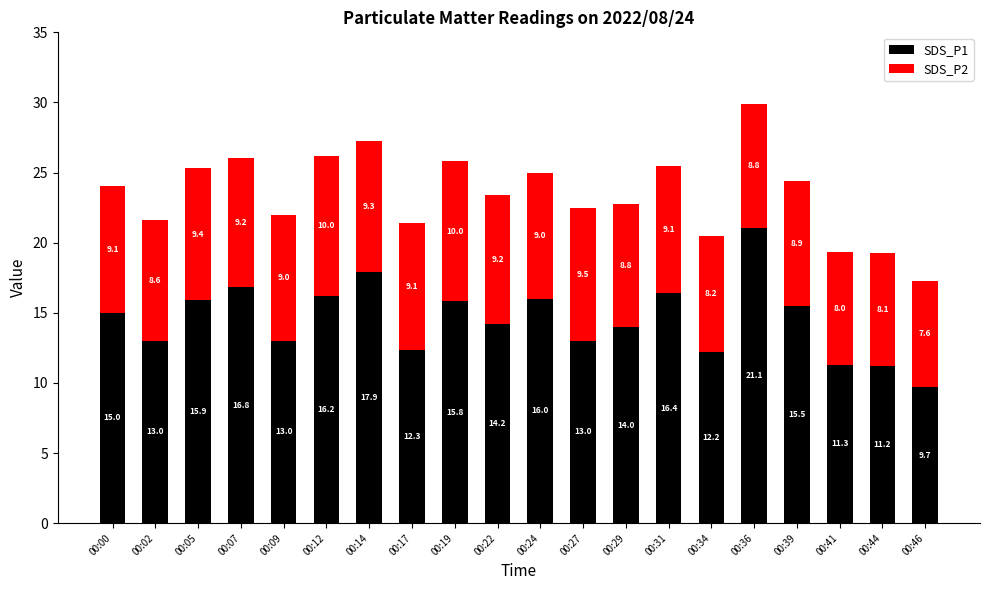

Are the bars horizontal?

No